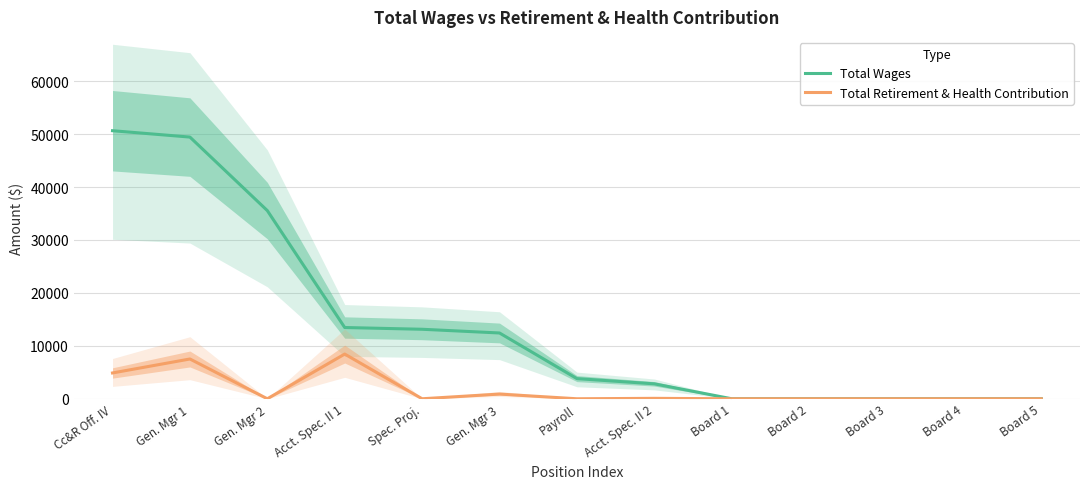

What is the difference between the second highest and second lowest values in the Total Retirement & Health Contribution series?

7513